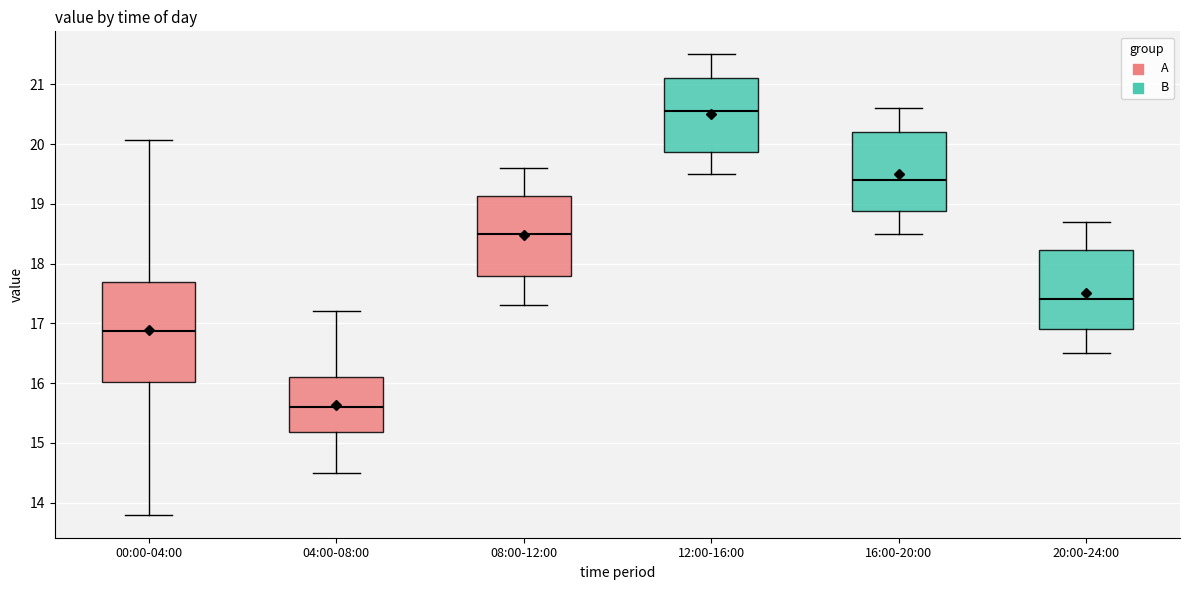

Reading left to right, read every box against the y-axis: the position of its median line, the range the box covers, and the ends of its whiskers. The values are not printed on the chart, so give them approximately, as read against the axis.

00:00-04:00: median 16.9, box 16.0 to 17.7, whiskers 13.8 to 20.1
04:00-08:00: median 15.6, box 15.2 to 16.1, whiskers 14.5 to 17.2
08:00-12:00: median 18.5, box 17.8 to 19.1, whiskers 17.3 to 19.6
12:00-16:00: median 20.6, box 19.9 to 21.1, whiskers 19.5 to 21.5
16:00-20:00: median 19.4, box 18.9 to 20.2, whiskers 18.5 to 20.6
20:00-24:00: median 17.4, box 16.9 to 18.2, whiskers 16.5 to 18.7